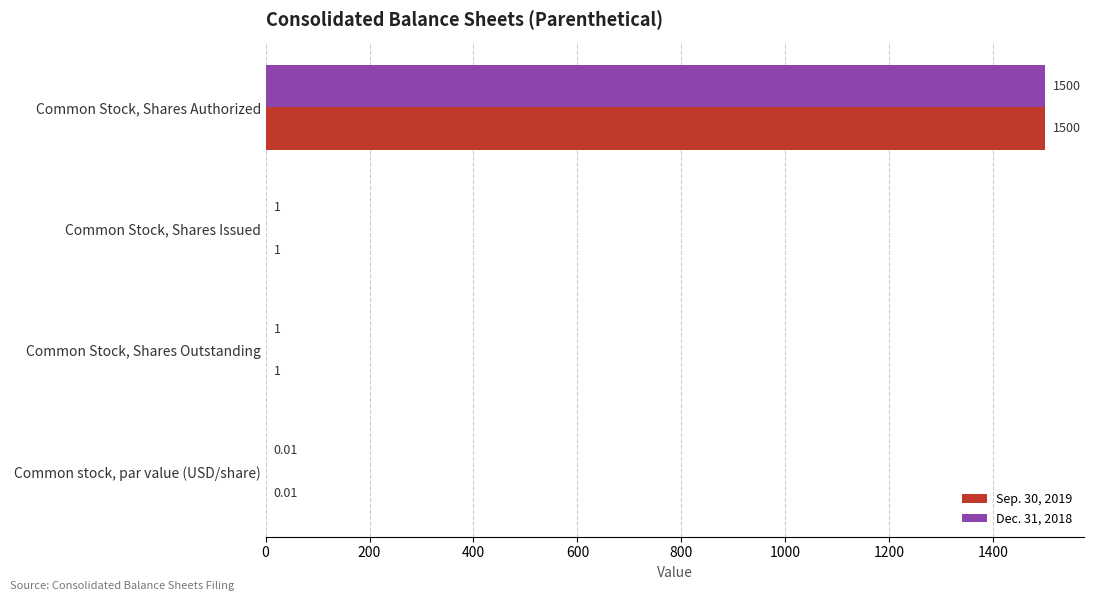

Count the number of data series in this chart.

2